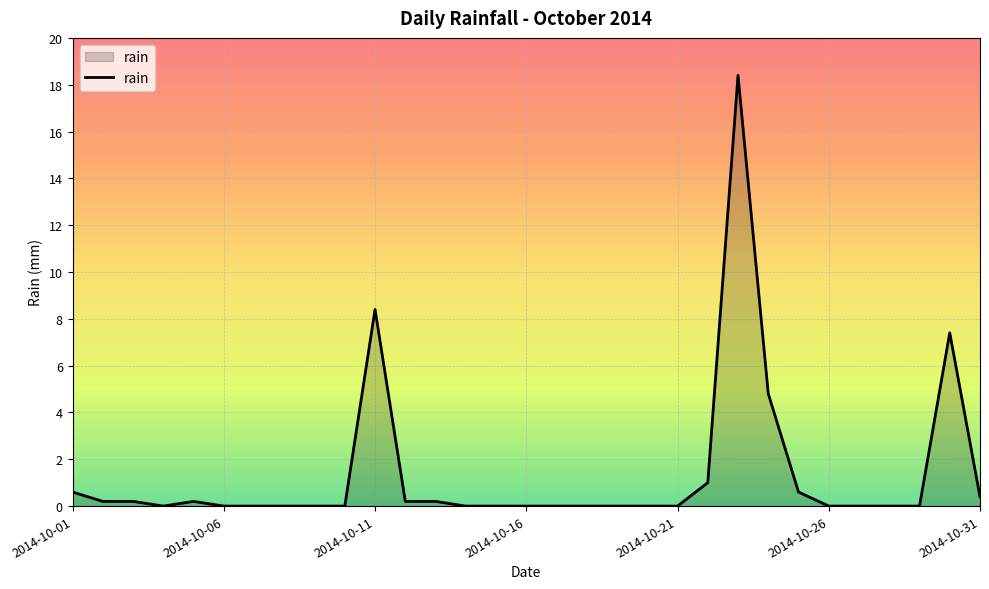

How many lines are shown in the chart?

1